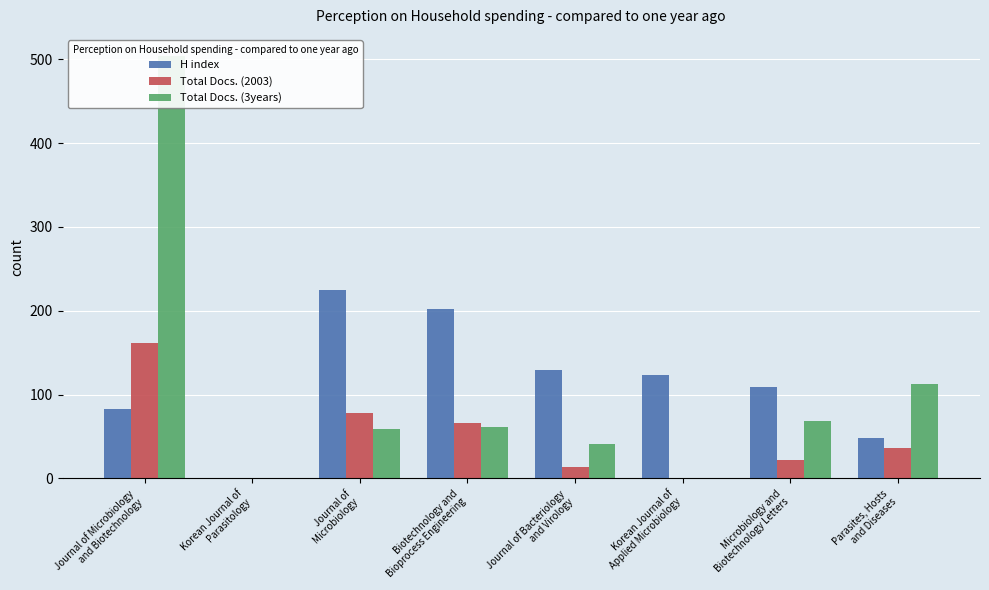

Between Korean Journal of
Applied Microbiology and Microbiology and
Biotechnology Letters, which series saw the biggest shift?

Total Docs. (3years)